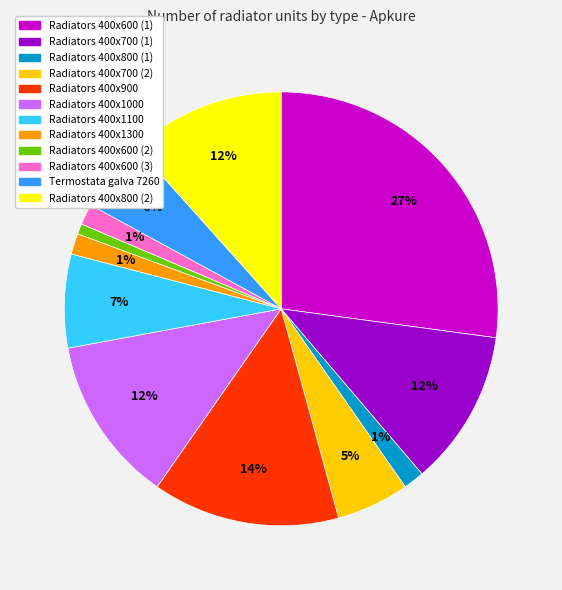

Which slice is the largest?

Radiators 400x600 (1)